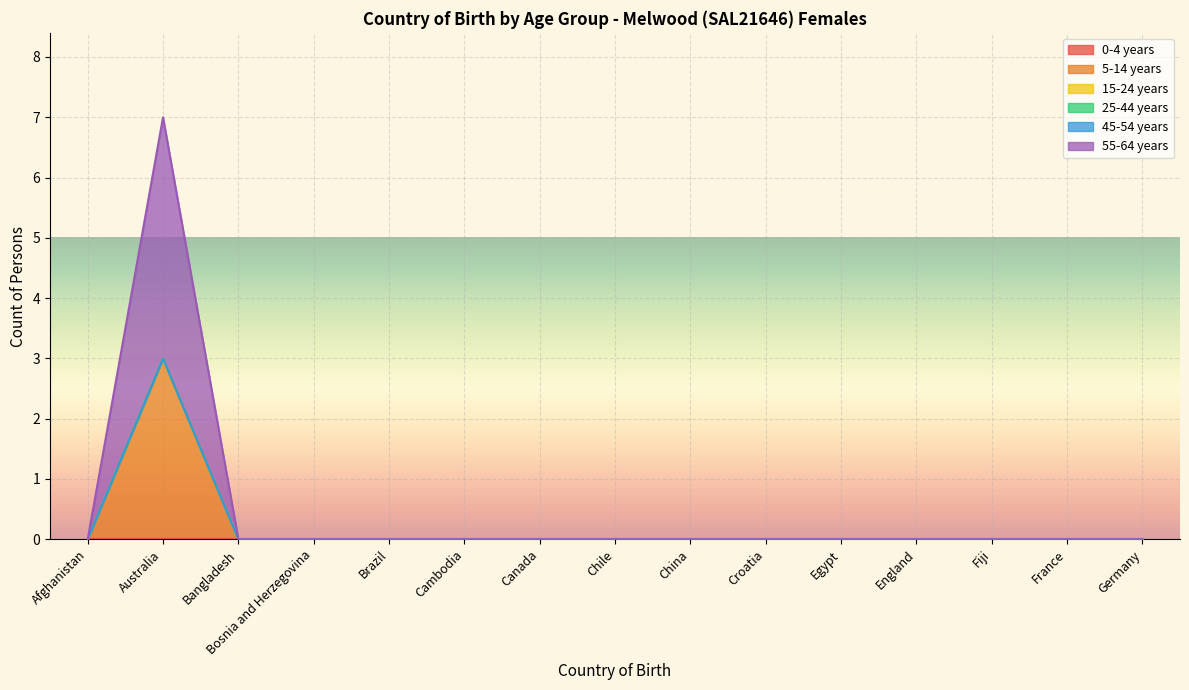

Is it true that 0-4 years equals 0 at Australia?

True